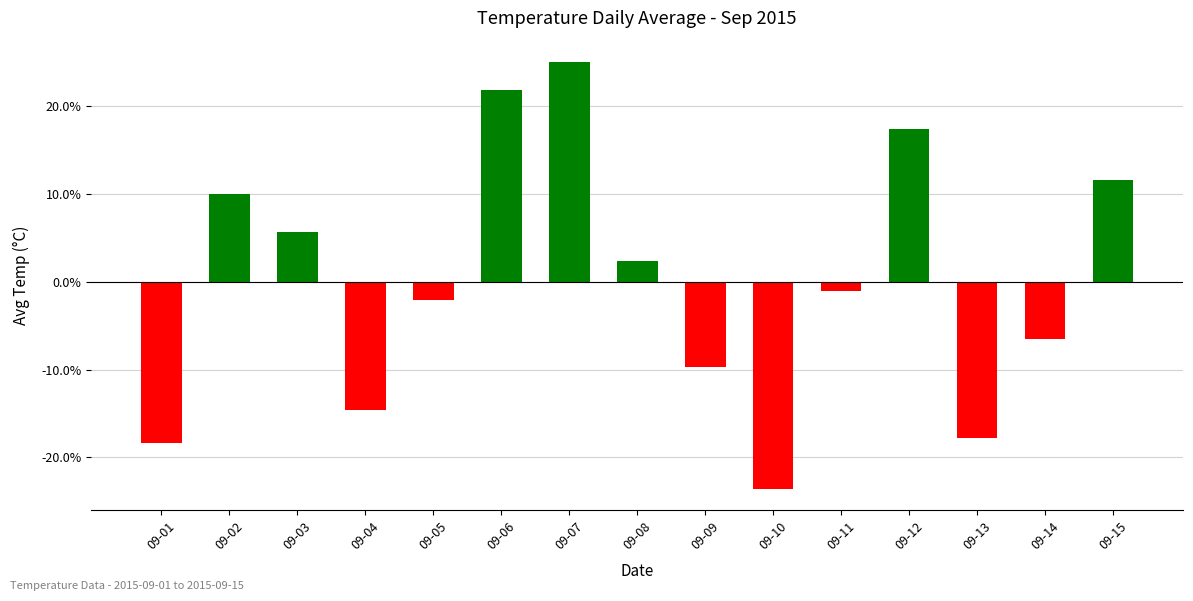

What is the difference between the values at 09-15 and 09-01?

30.0